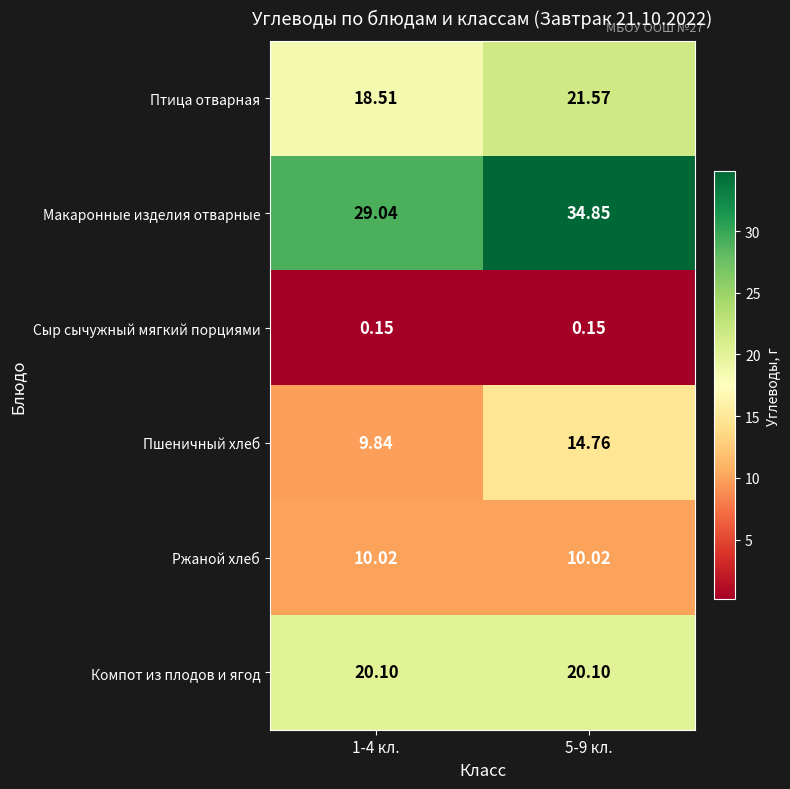

Rank the series at 5-9 кл. from highest to lowest value.

Макаронные изделия отварные, Птица отварная, Компот из плодов и ягод, Пшеничный хлеб, Ржаной хлеб, Сыр сычужный мягкий порциями